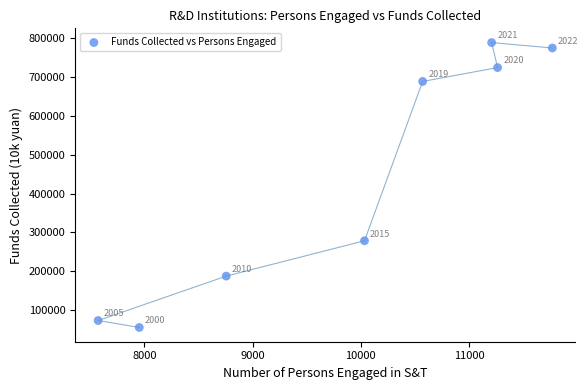

What is the range of Y values (max minus min)?

734040.0